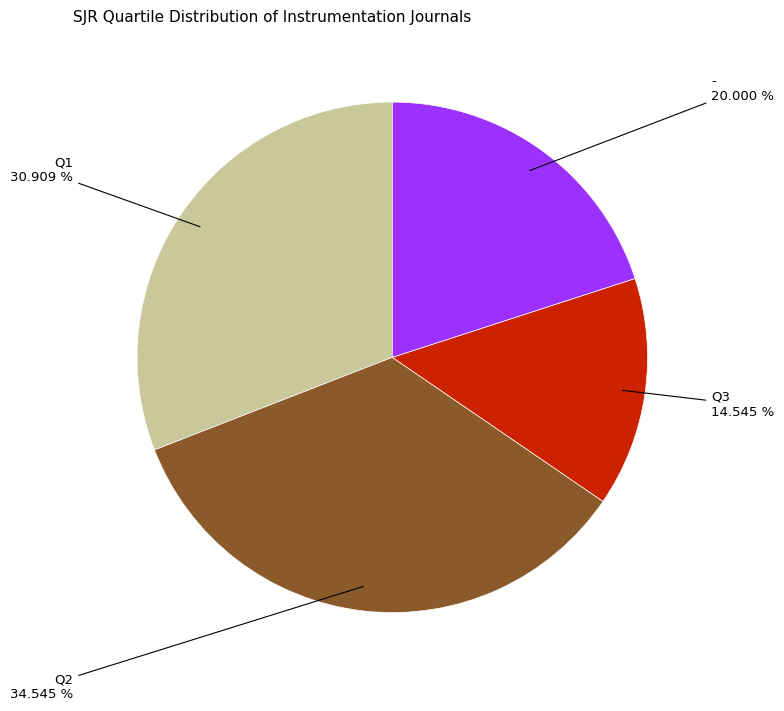

Does any single category account for the majority?

No